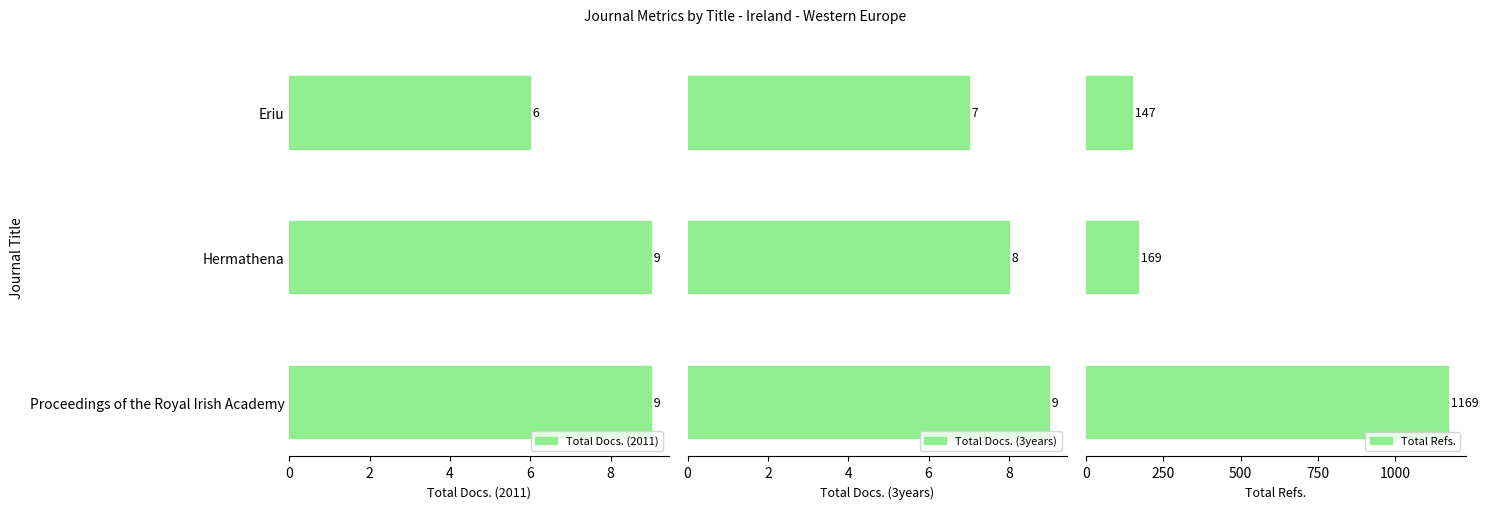

How many distinct data groups are displayed?

3